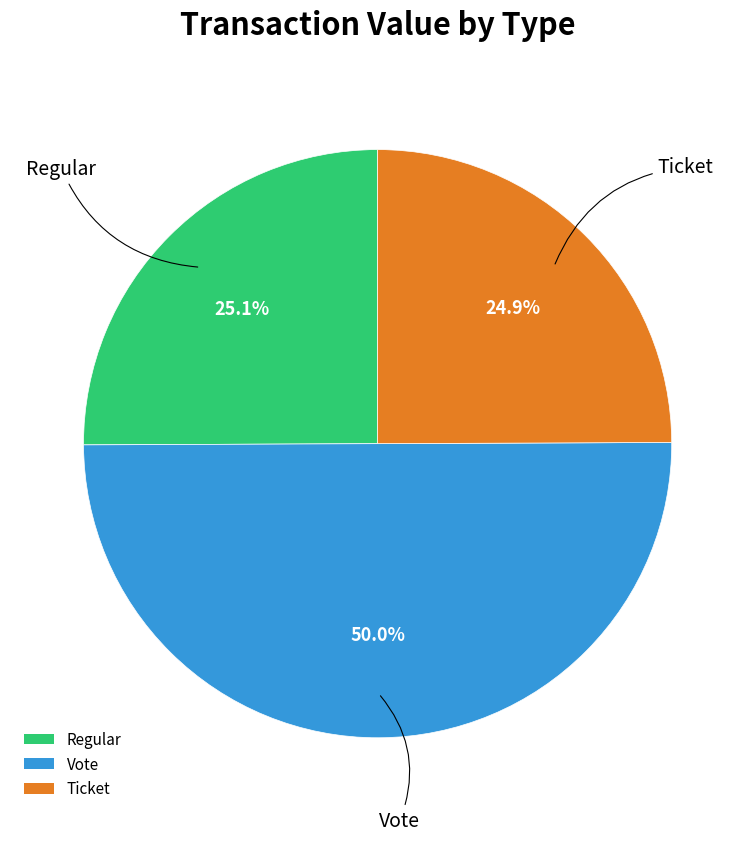

How many segments does this pie chart have?

3